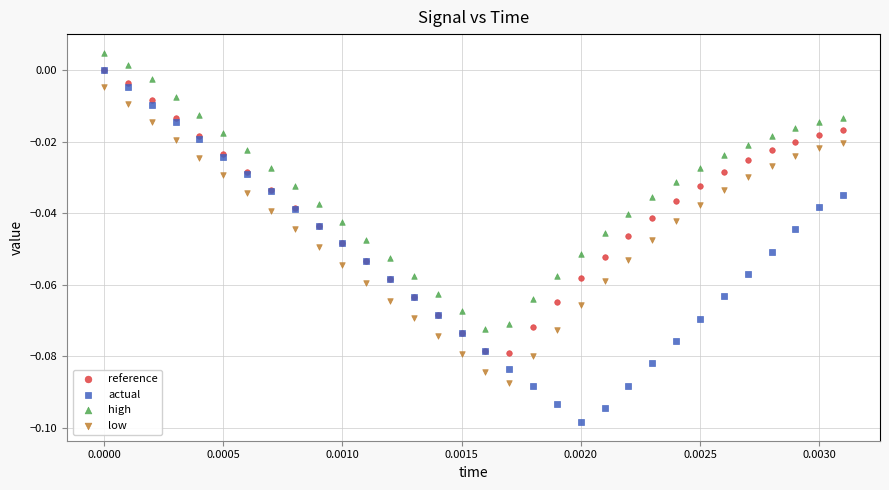

Which series has the largest Y range (max minus min)?

actual